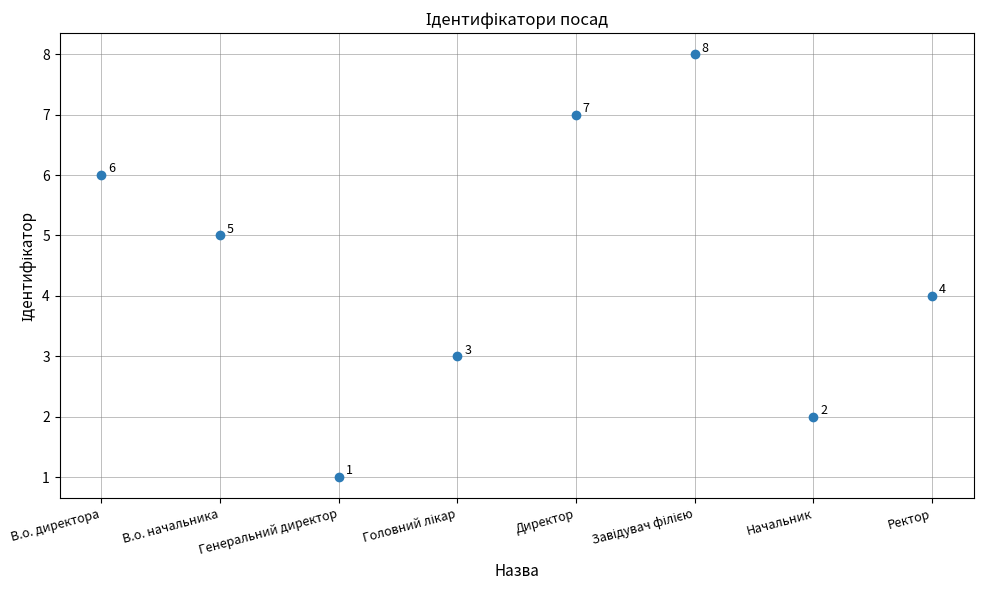

What Y value in the scatter plot is closest to 4?

4